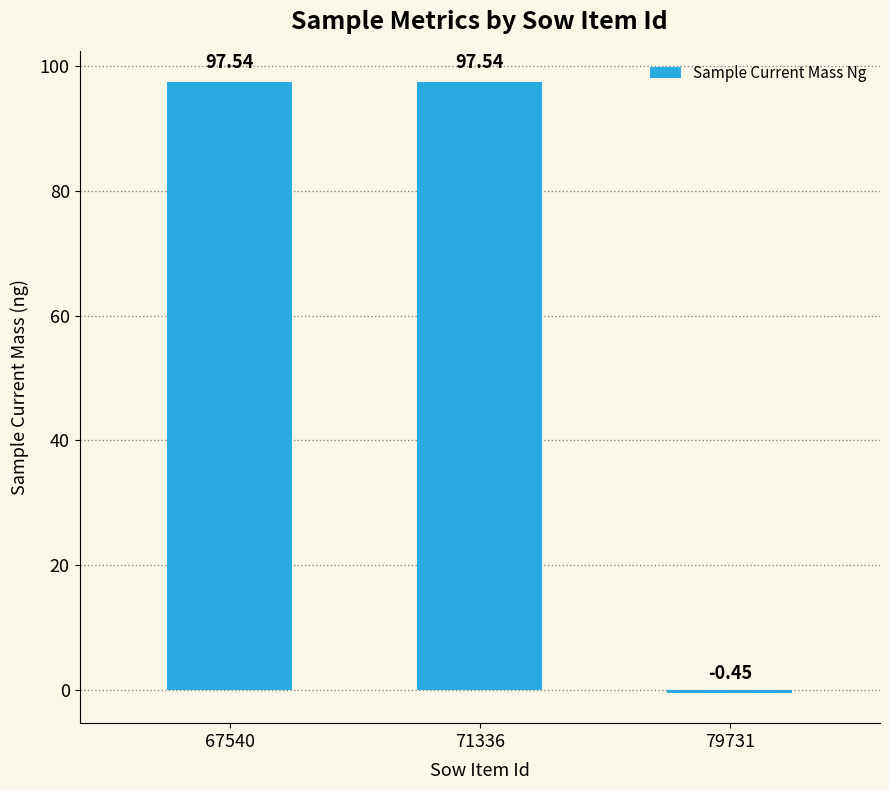

Which has a higher value, 79731 or 71336?

71336